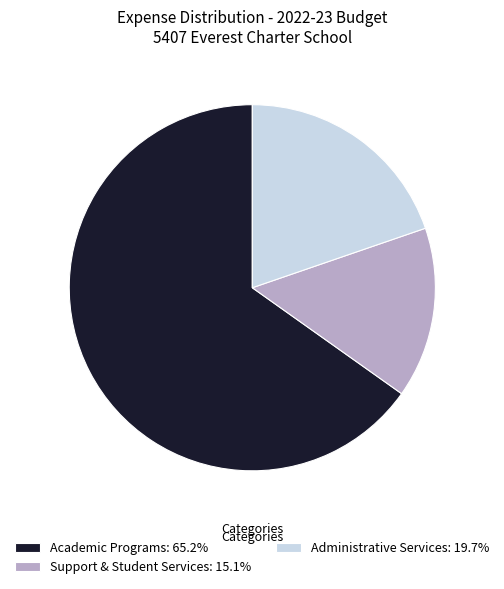

How many segments does this pie chart have?

3